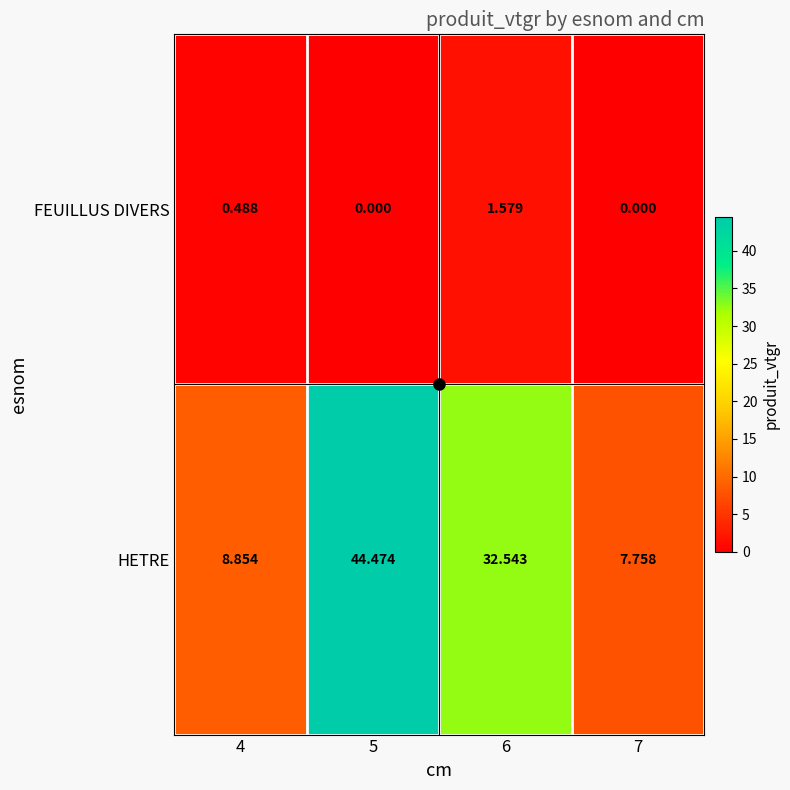

How many series are shown in this chart?

2